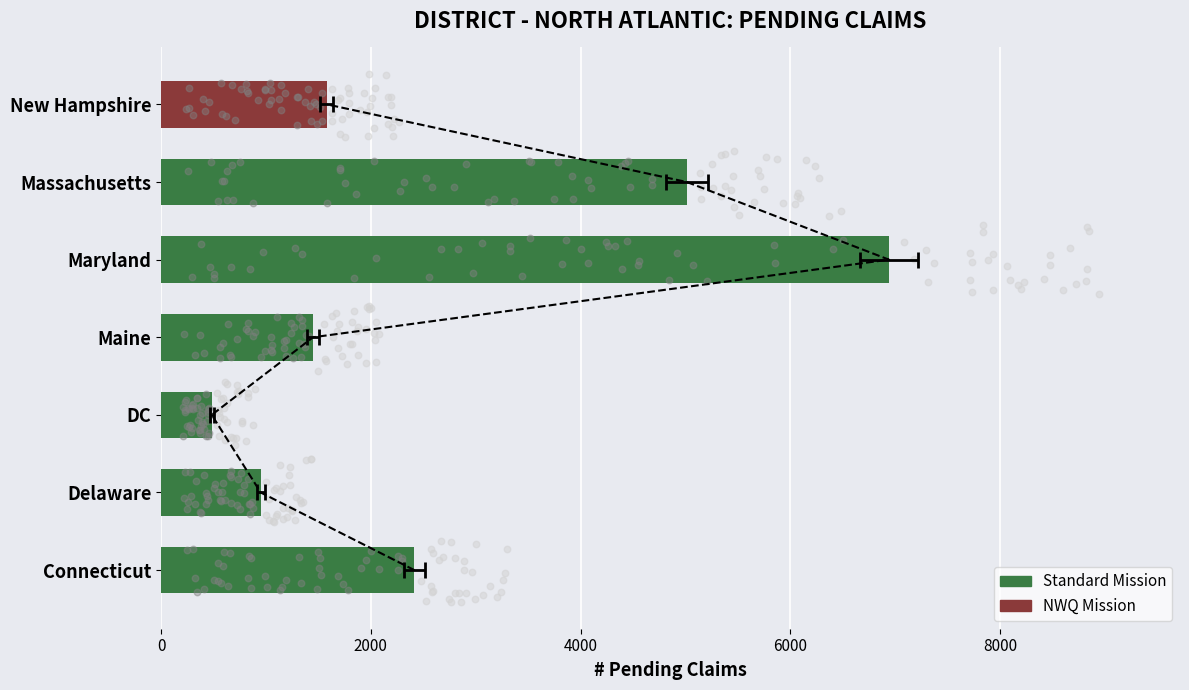

At how many categories does at least one series exceed 5306?

1